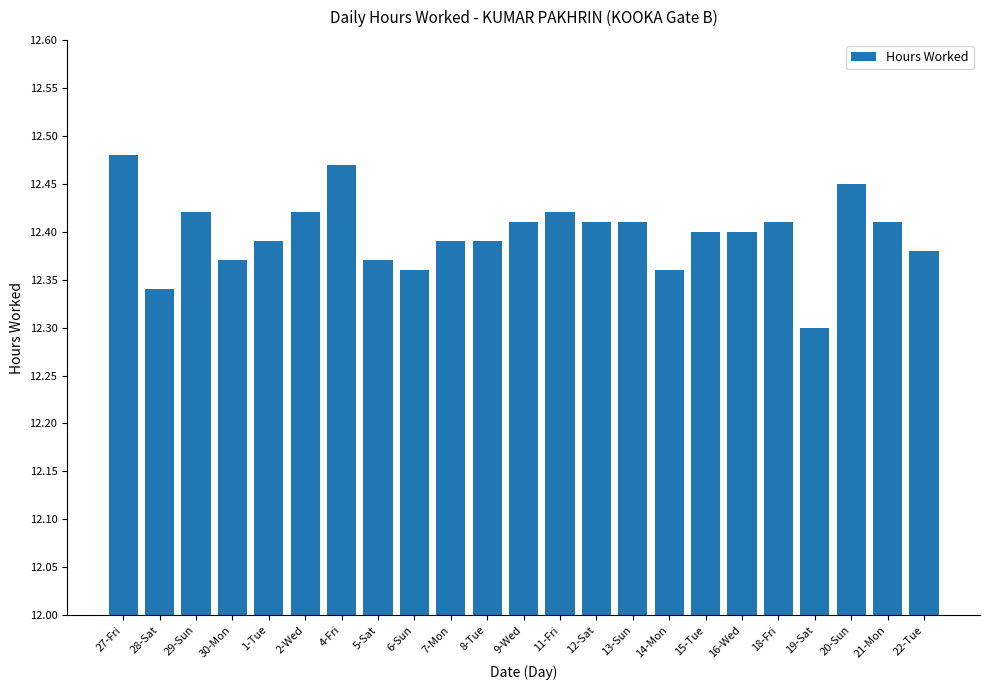

Which label corresponds to the largest value in the chart?

27-Fri